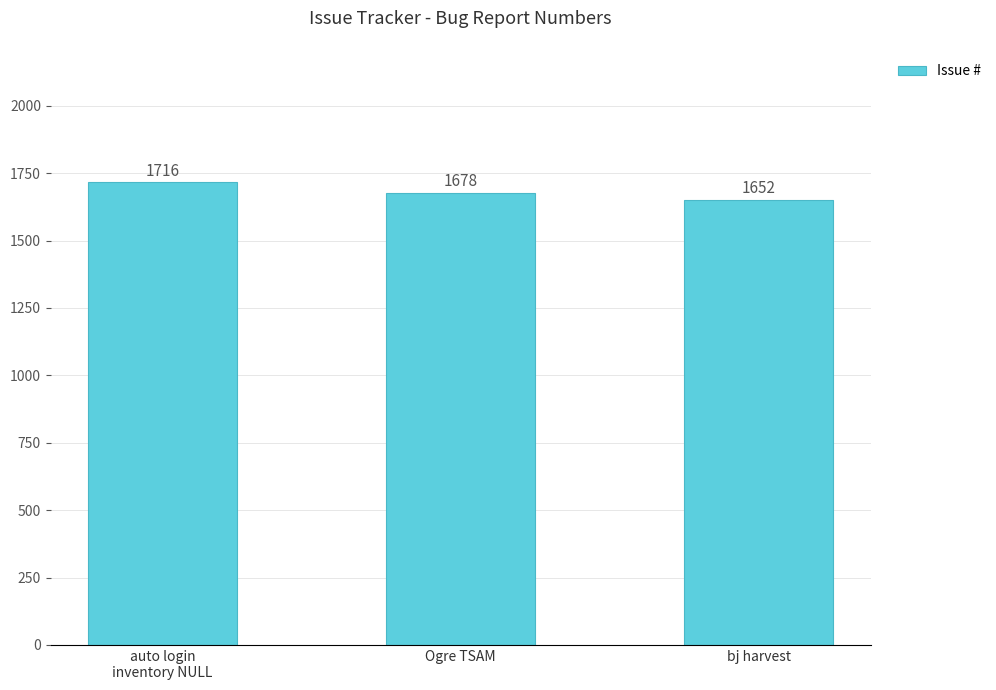

Reading right to left, extract all data points from this chart.

bj harvest=1652	Ogre TSAM=1678	auto login
inventory NULL=1716